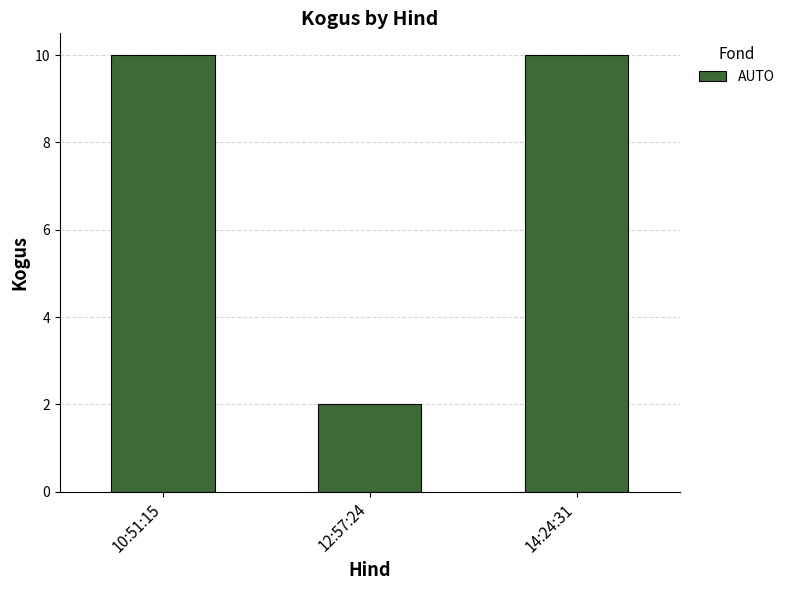

What is the label of the 3rd bar from the right?

10:51:15